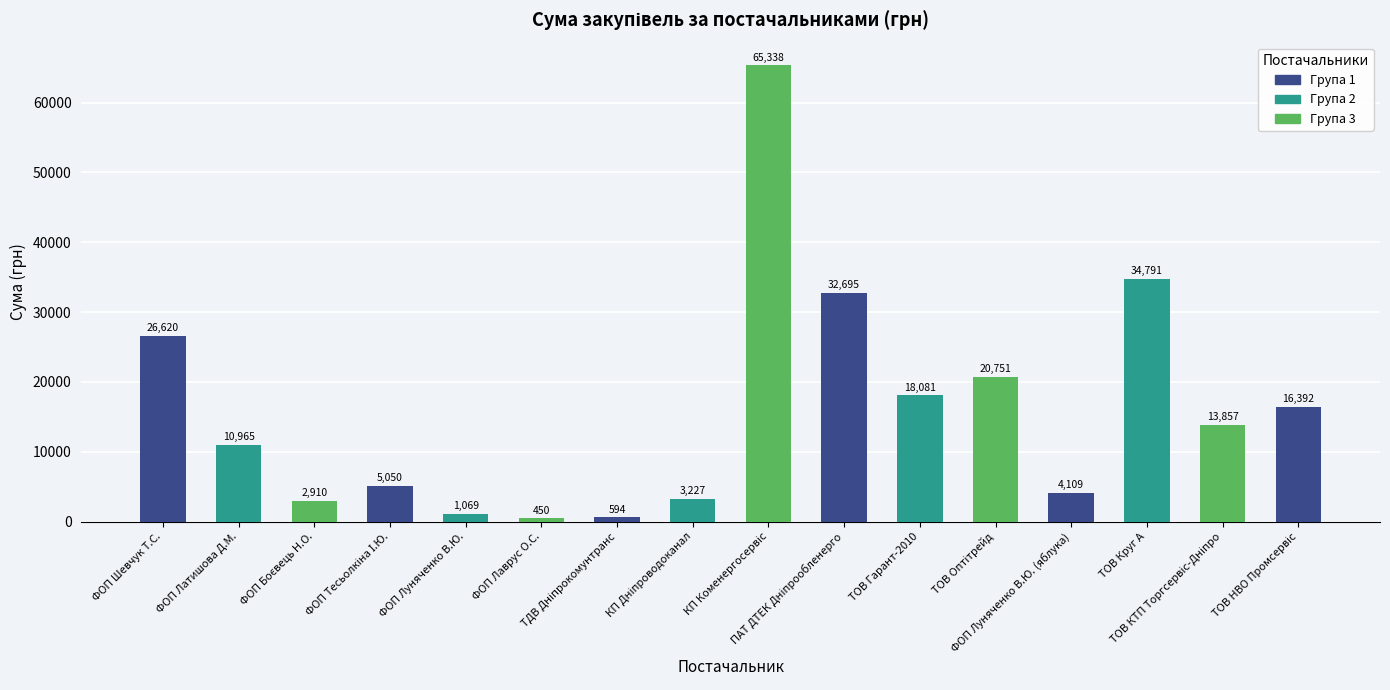

What is the value of the 15th bar from the left?

13856.6